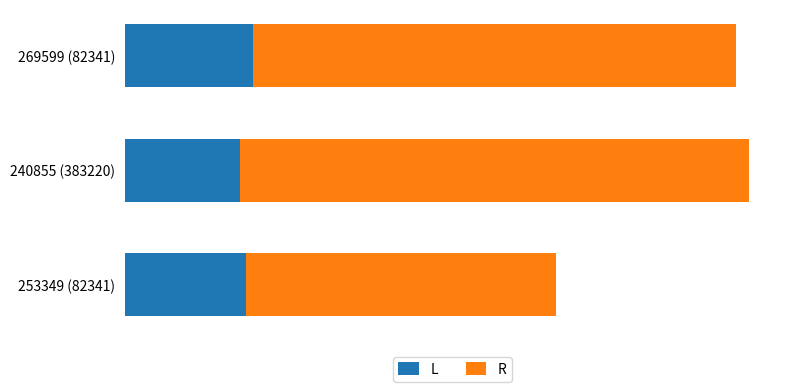

Which series has the largest total across all categories?

R